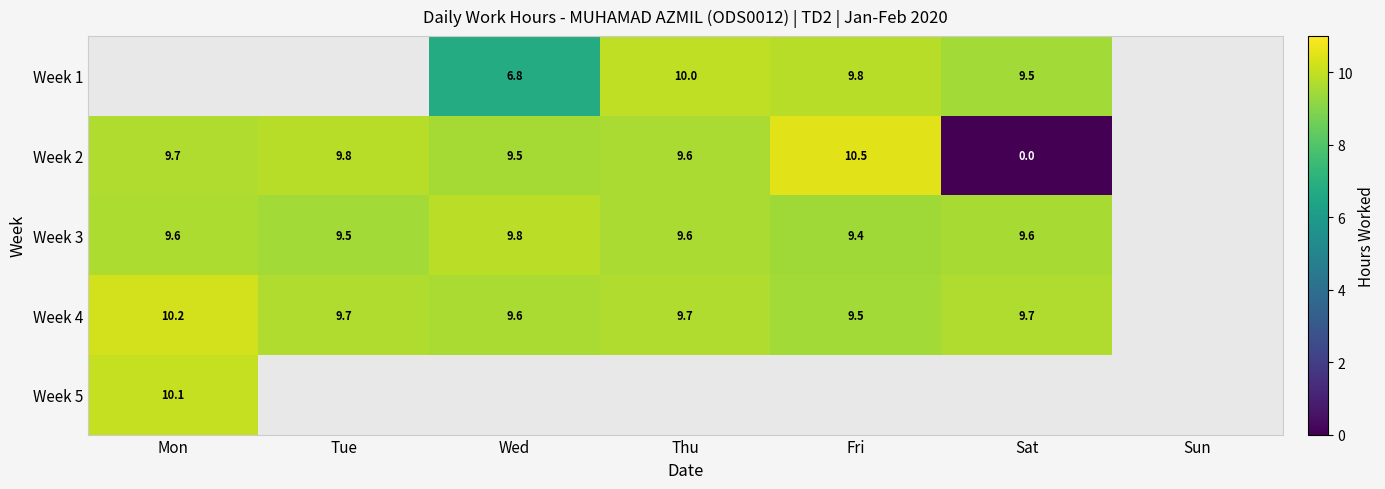

Which series has the widest spread of values?

Week 2